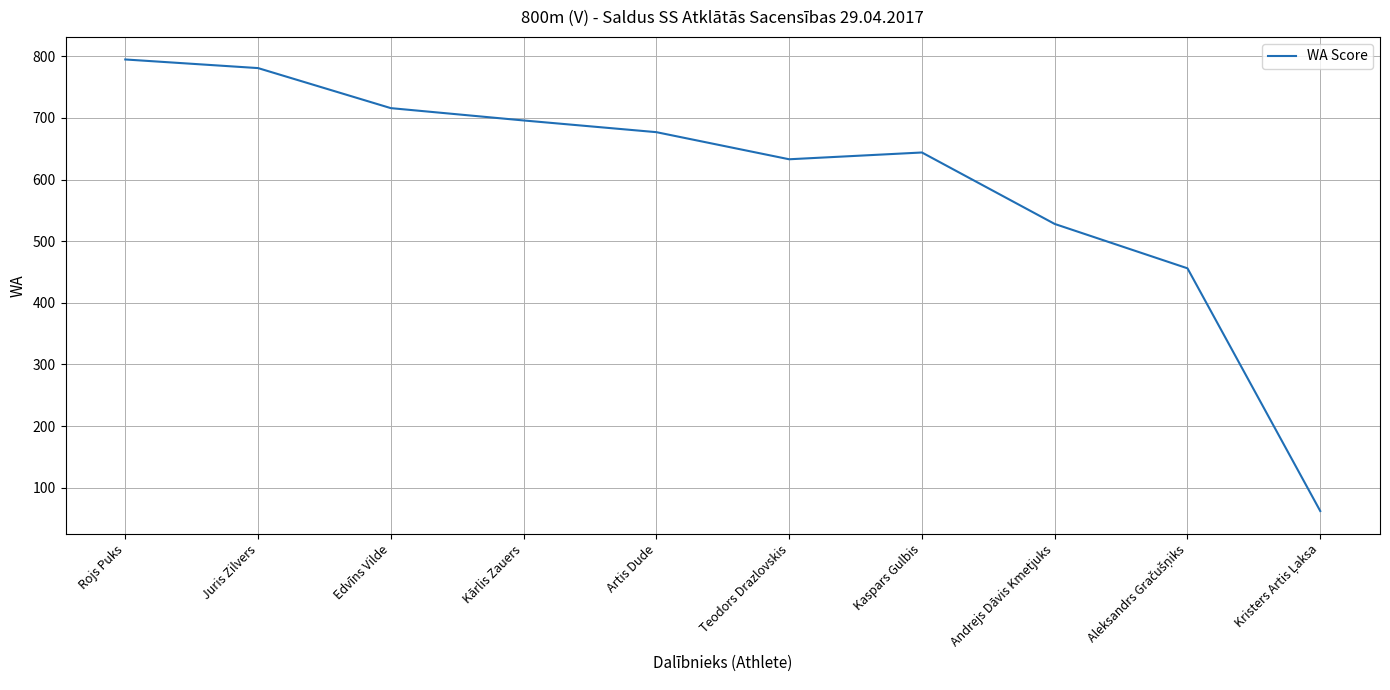

Is it true that the value at Kaspars Gulbis is 644?

True